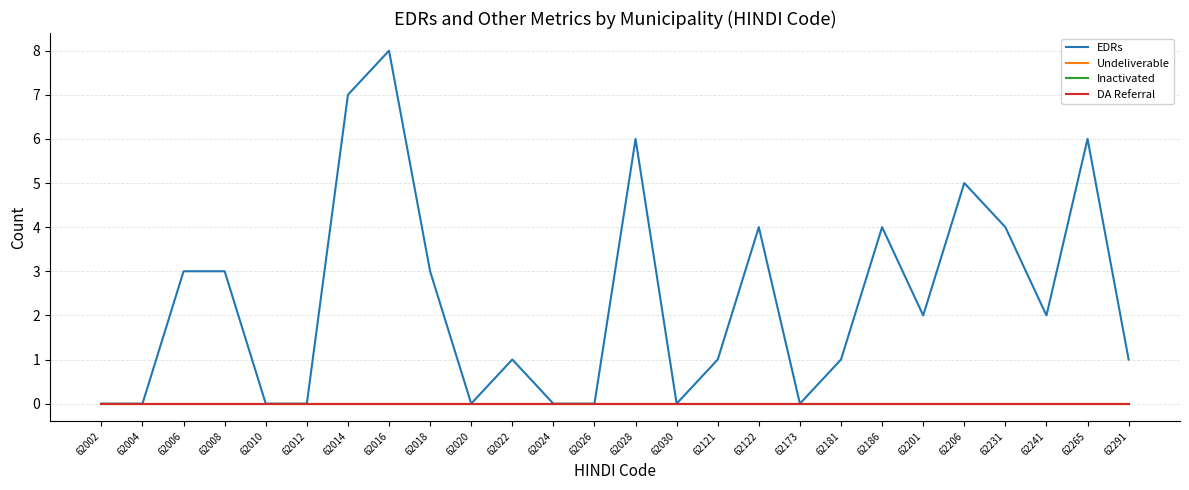

Which category has the highest value in the EDRs series?

62016